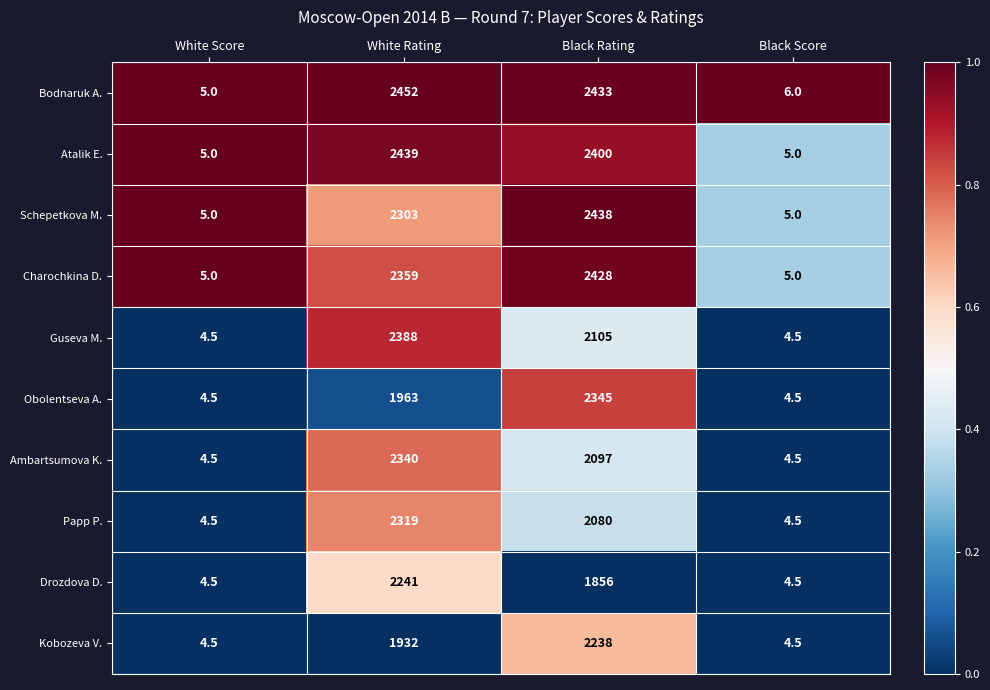

Rank the series by their maximum value, from highest to lowest.

Bodnaruk A., Atalik E., Schepetkova M., Charochkina D., Guseva M., Obolentseva A., Ambartsumova K., Papp P., Drozdova D., Kobozeva V.